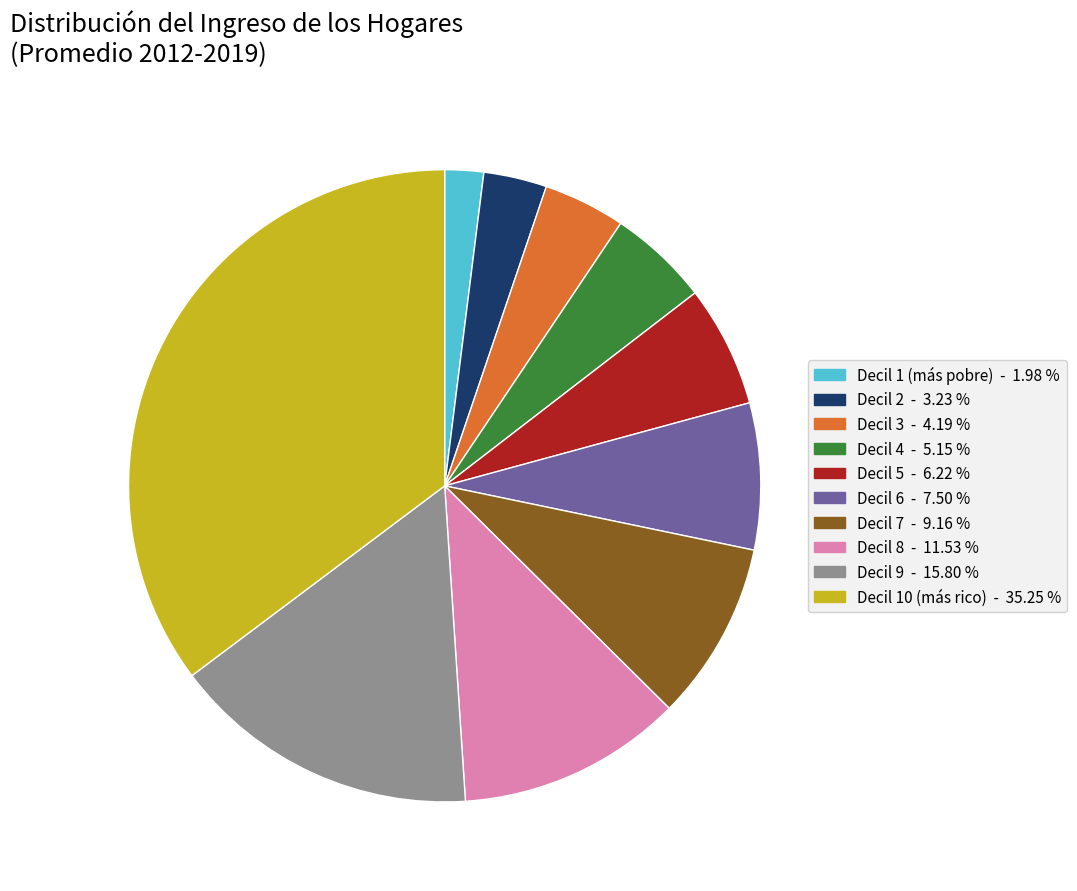

Does Decil 3 represent more than half of the total?

No